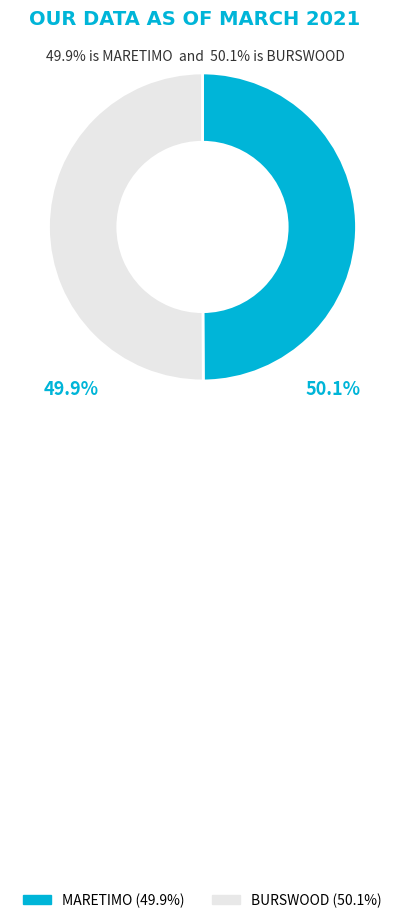

Approximately how many times larger is the value at BURSWOOD compared to MARETIMO?

1.0